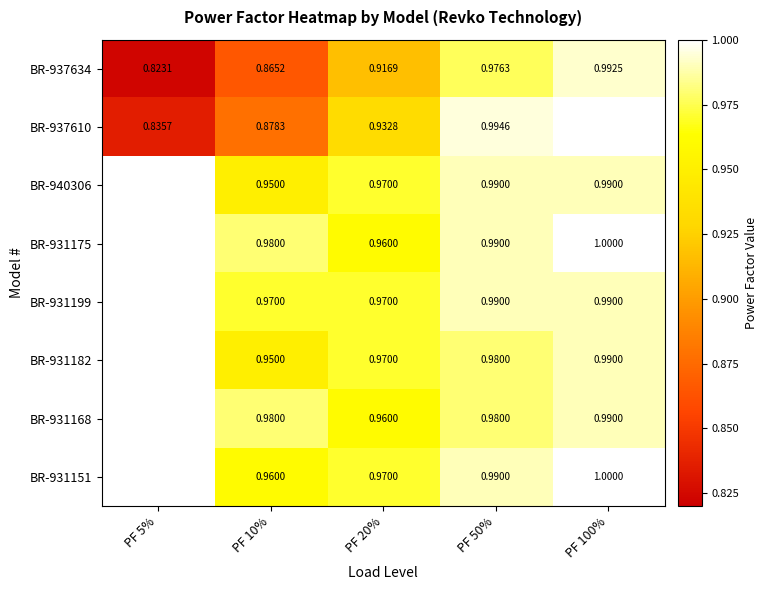

At how many categories does at least one series exceed 0?

5